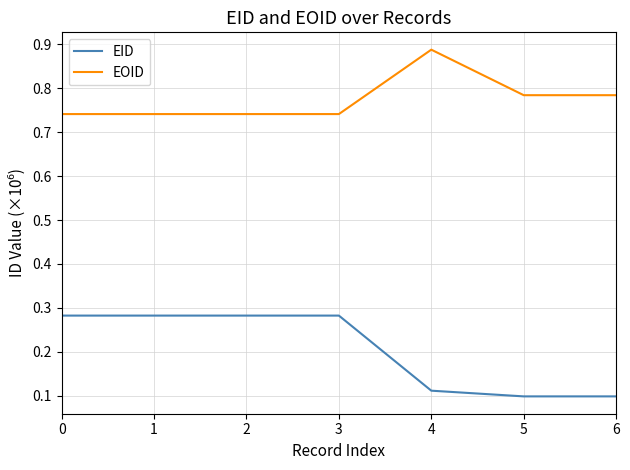

Rank the series by their maximum value, from highest to lowest.

EOID, EID